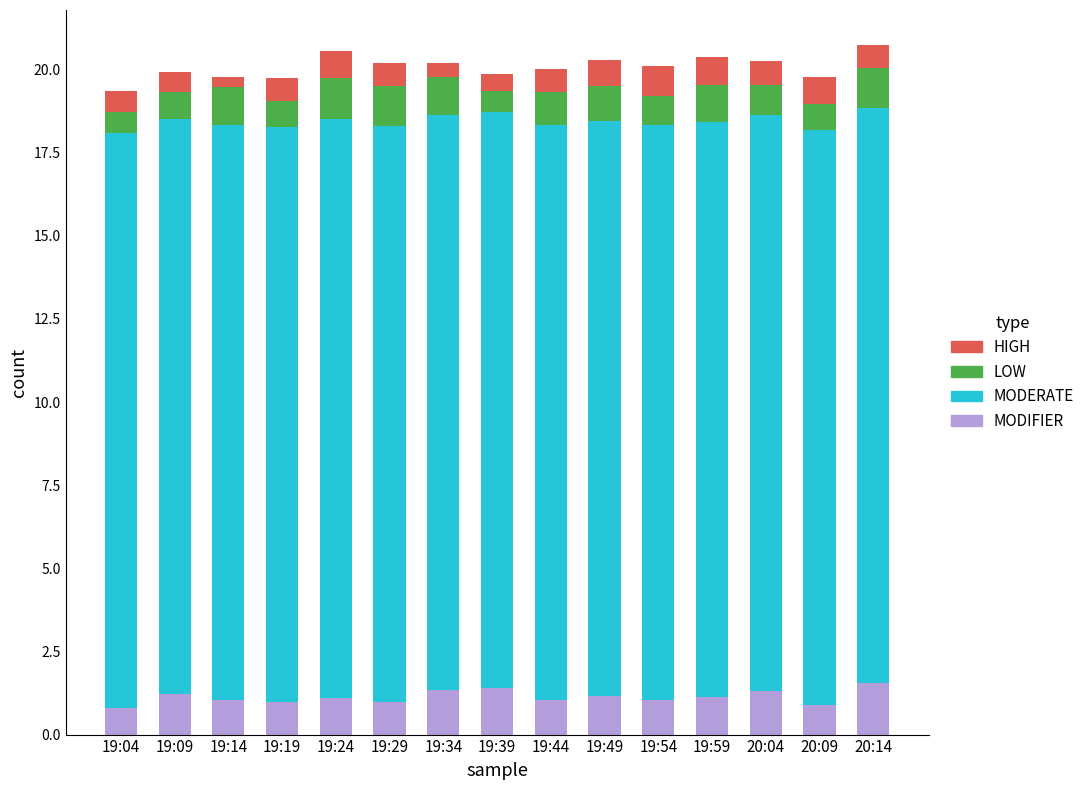

What is the total value across all series at 19:09?

19.9